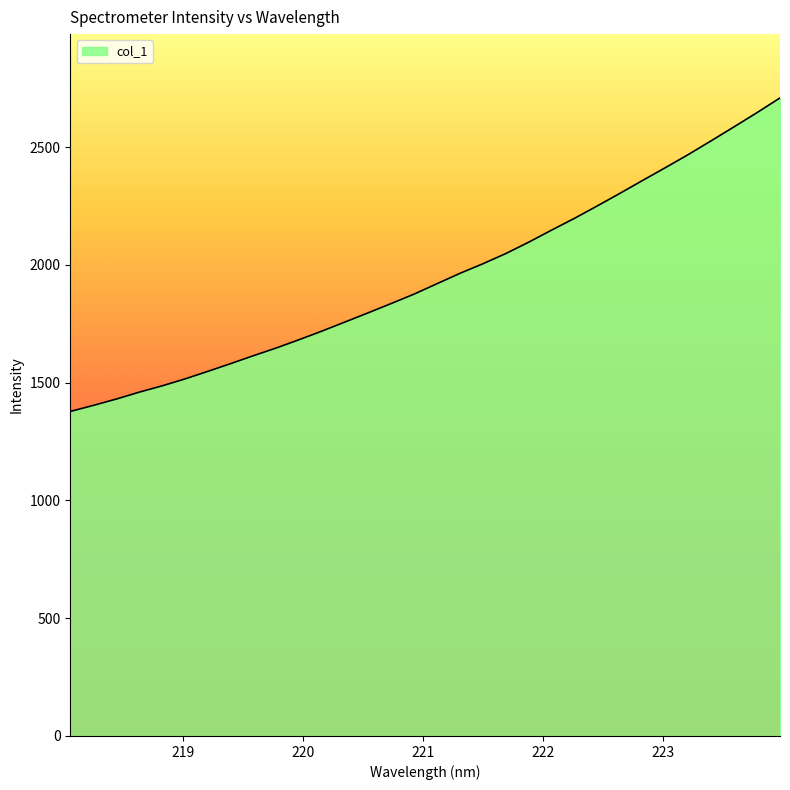

What is the difference between the maximum and minimum values?

1331.0